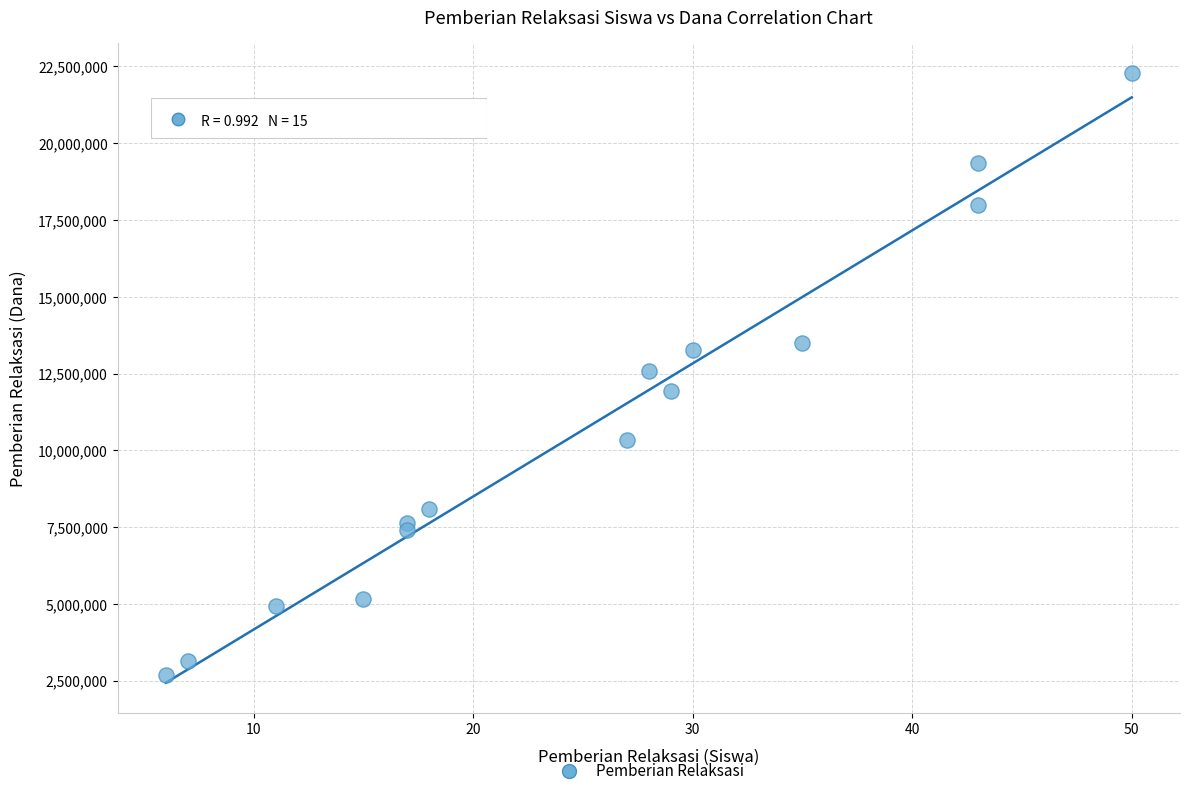

What is the range of Y values (max minus min)?

19575000